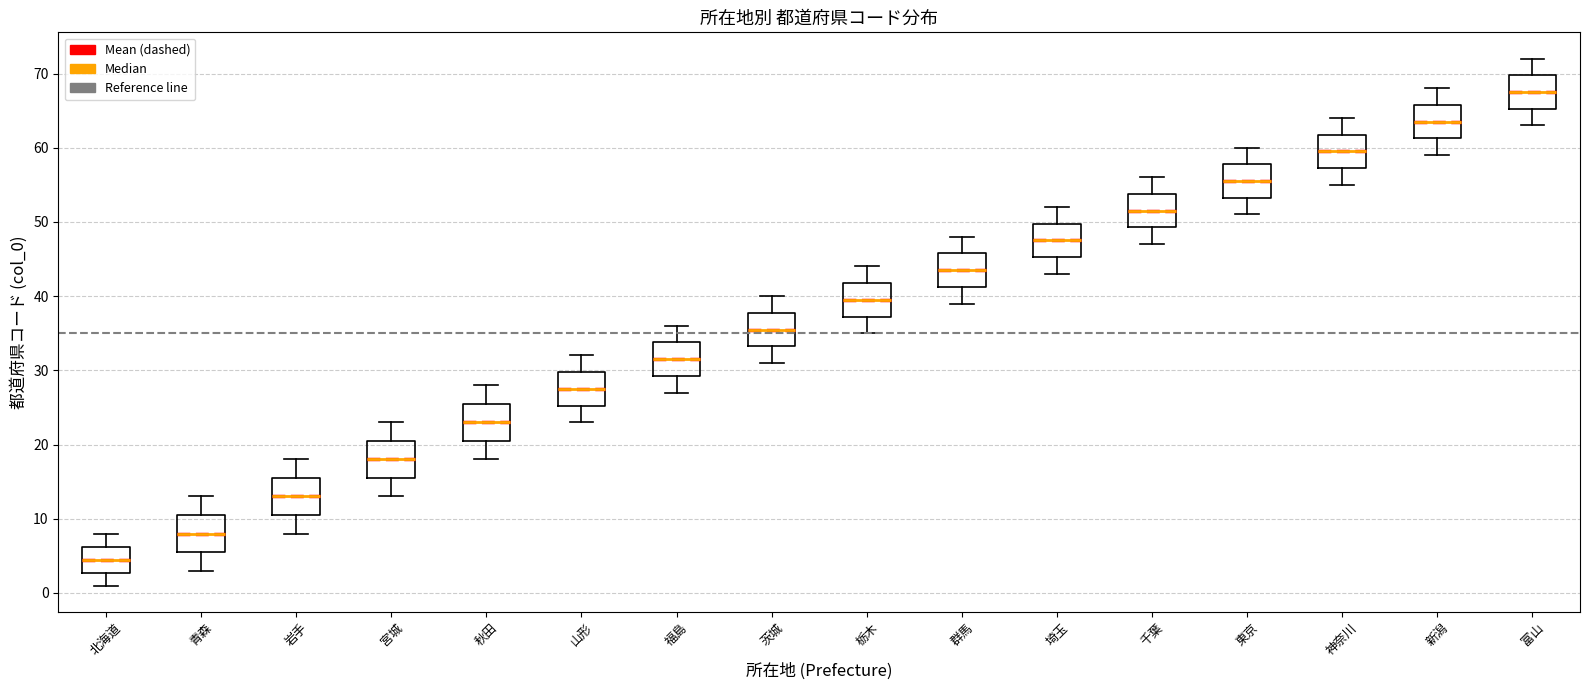

Which box's median line is the highest?

富山